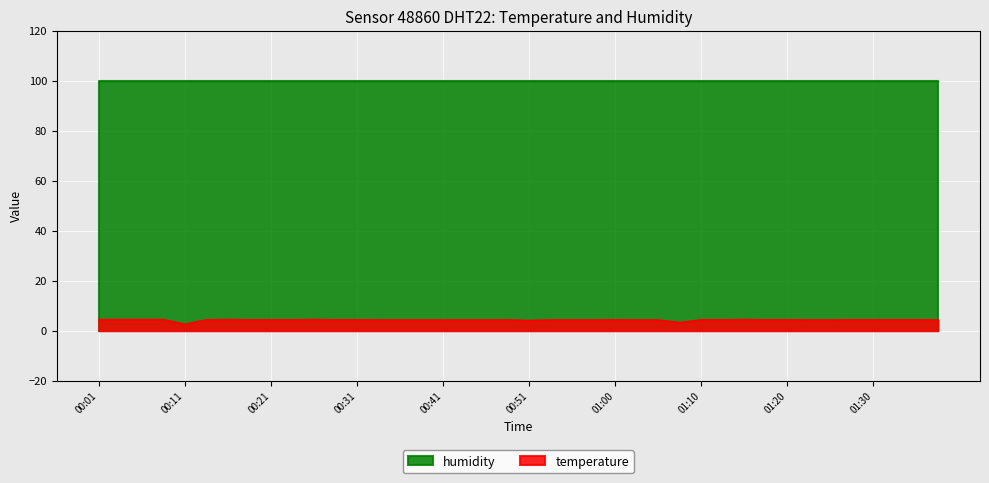

Where is the first local minimum?

00:11